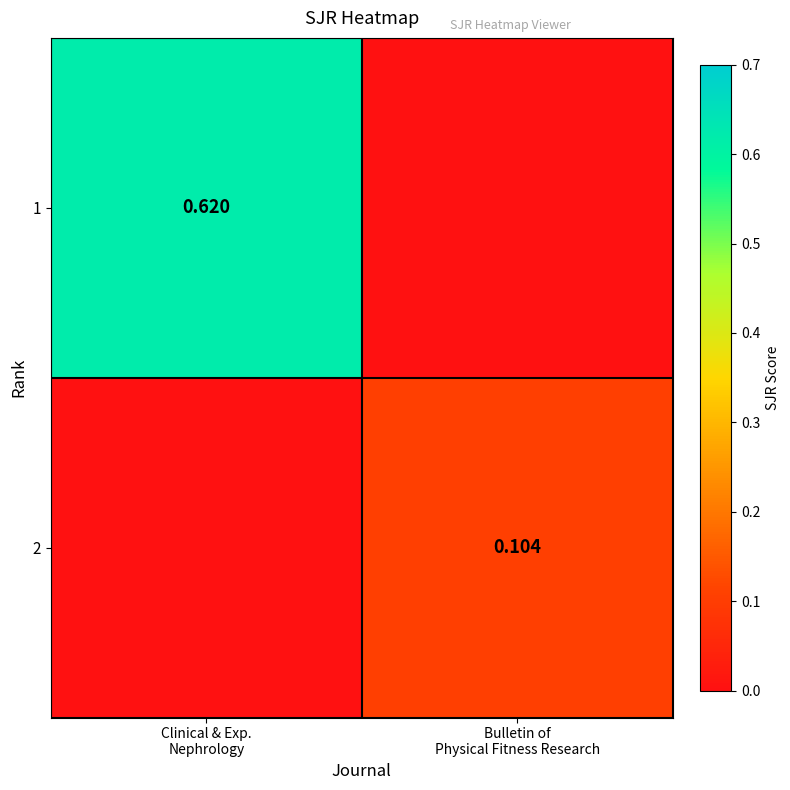

Which series has the largest range (max minus min)?

1